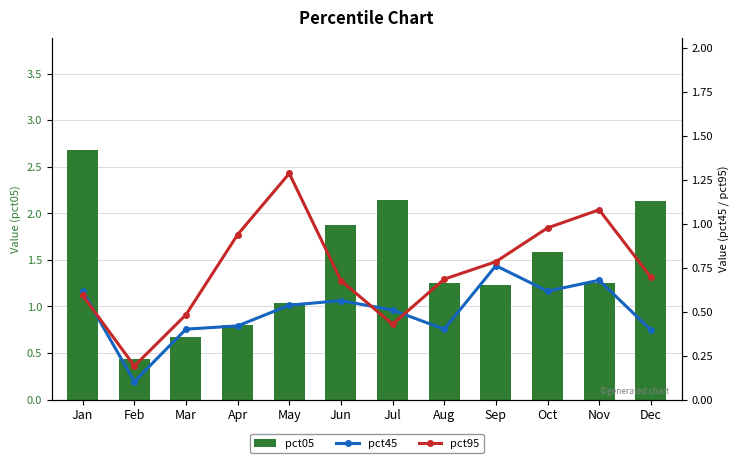

What is the spread (max minus min) of values at Sep?

0.5